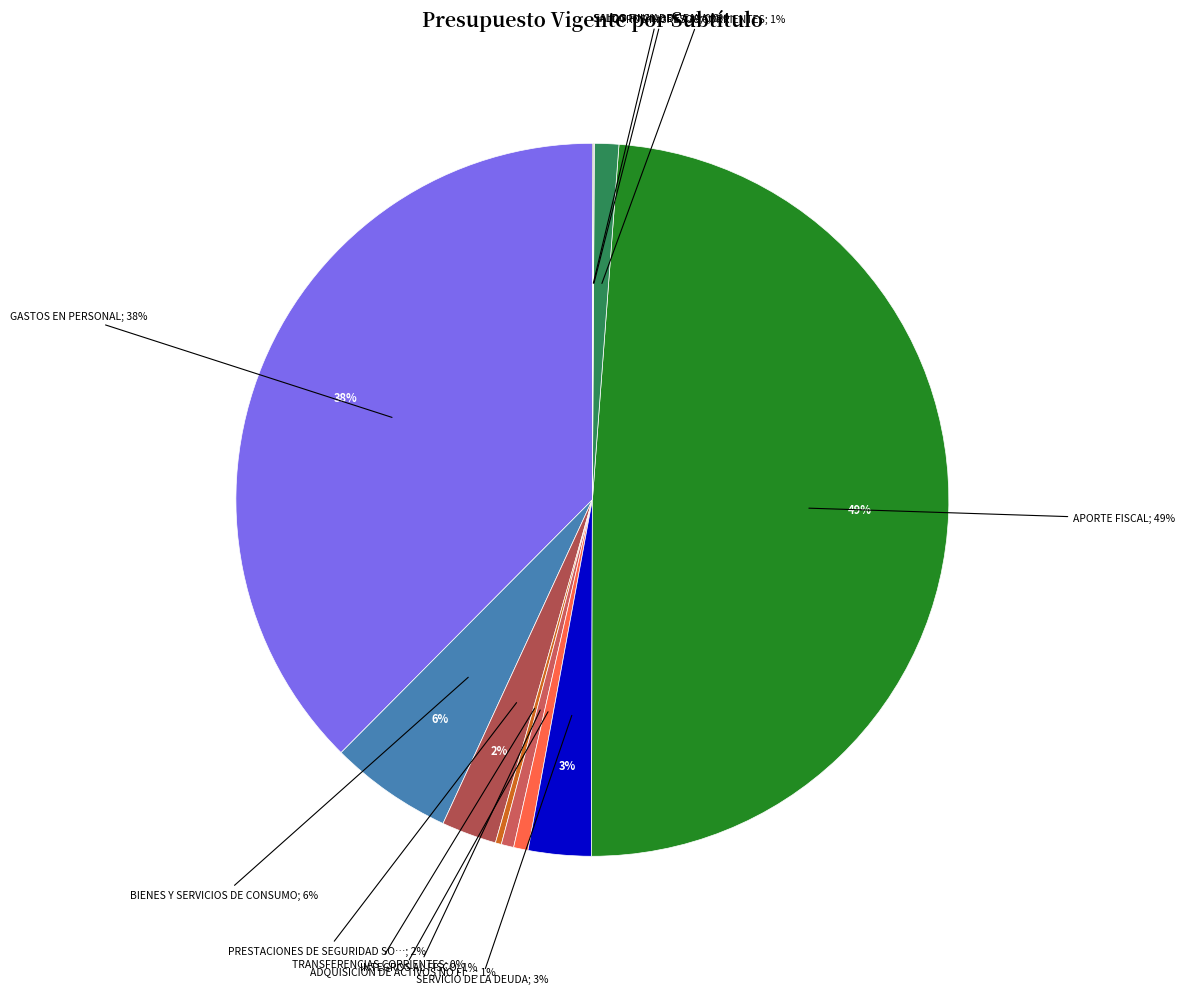

To the nearest percent, what is the difference between the PRESTACIONES DE SEGURIDAD SOCIAL and SALDO FINAL DE CAJA slice percentages?

2%